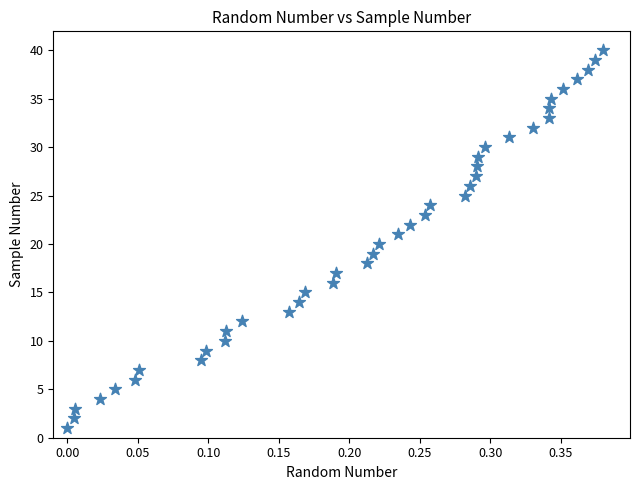

What is the range of Y values (max minus min)?

39